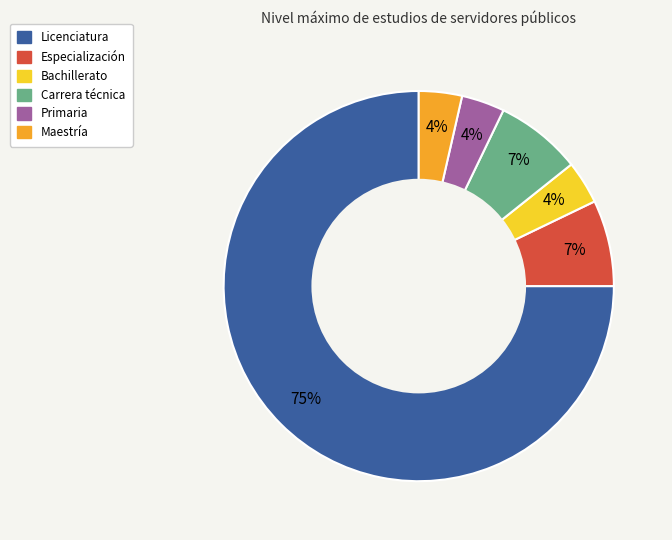

Which slice is the largest?

Licenciatura